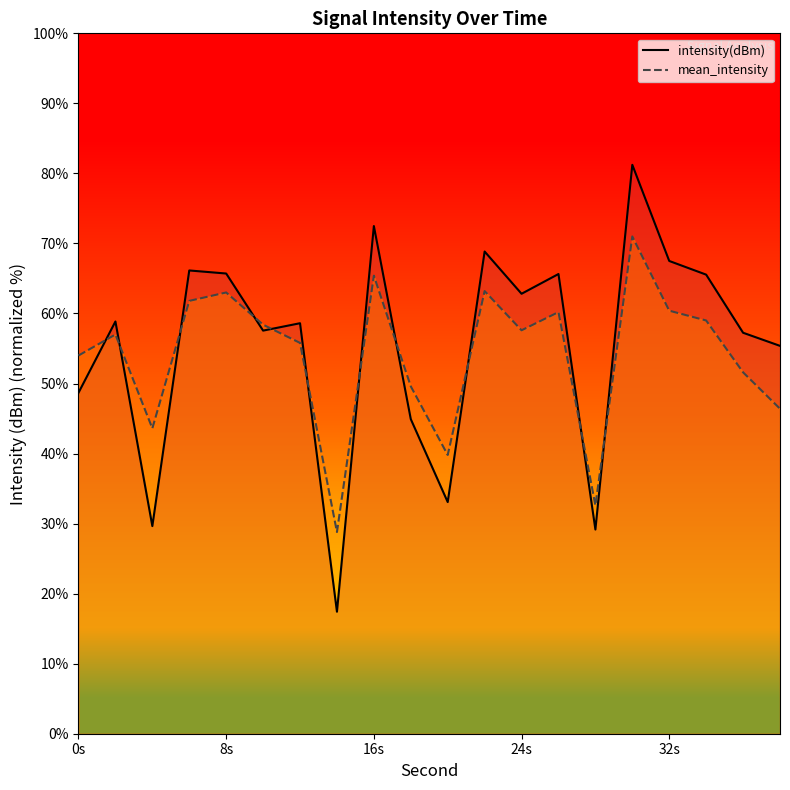

What is the sum of all intensity(dBm) values?

1106.4